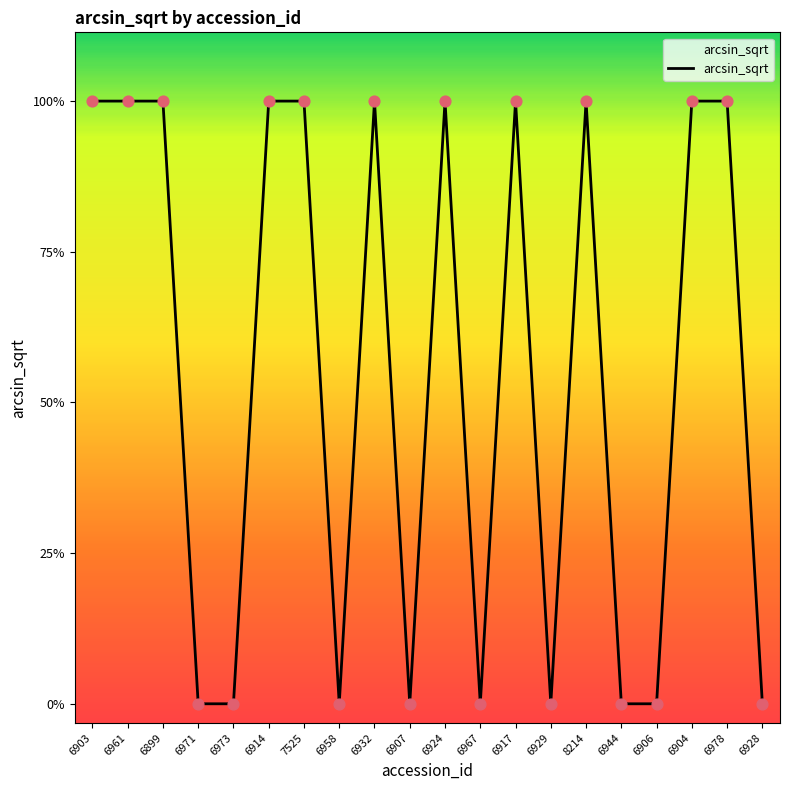

Which has a higher value, 6907 or 7525?

7525